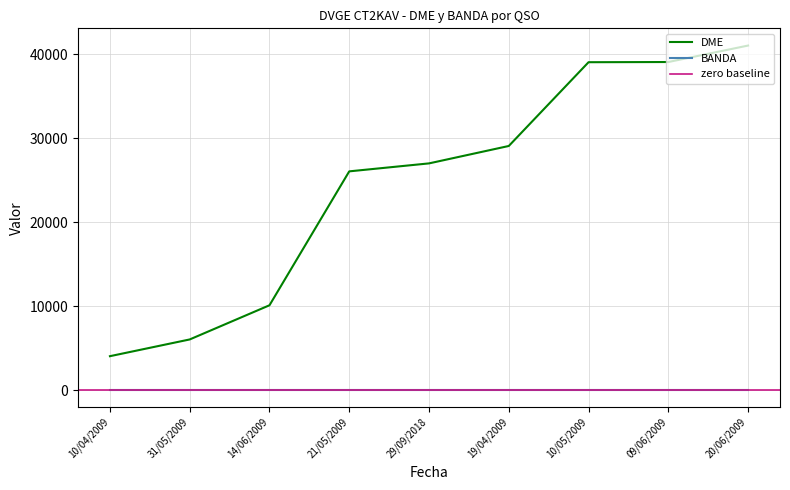

Reading left to right, list all the values displayed in this chart.

4050	6044	10116	26071	27020	29094	39075	39097	41060